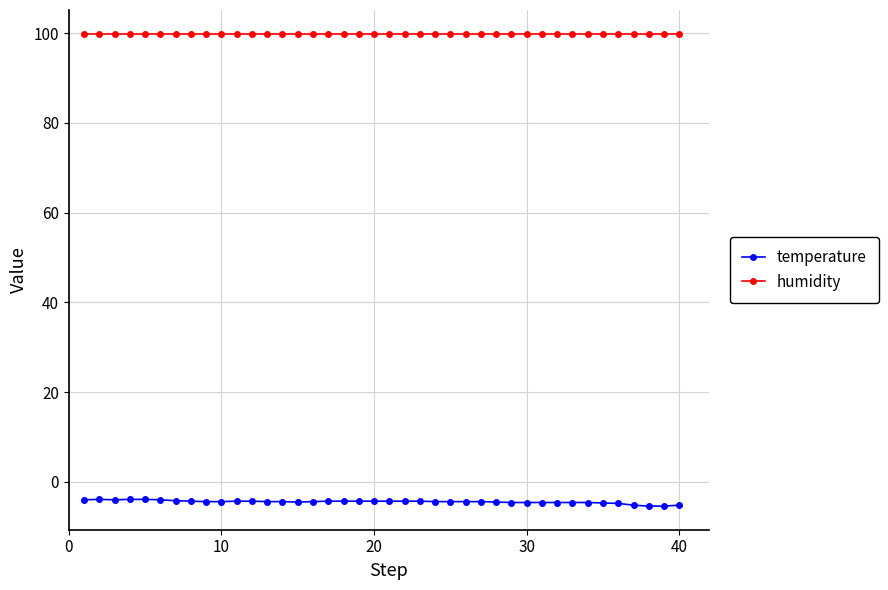

How many lines are shown in the chart?

2